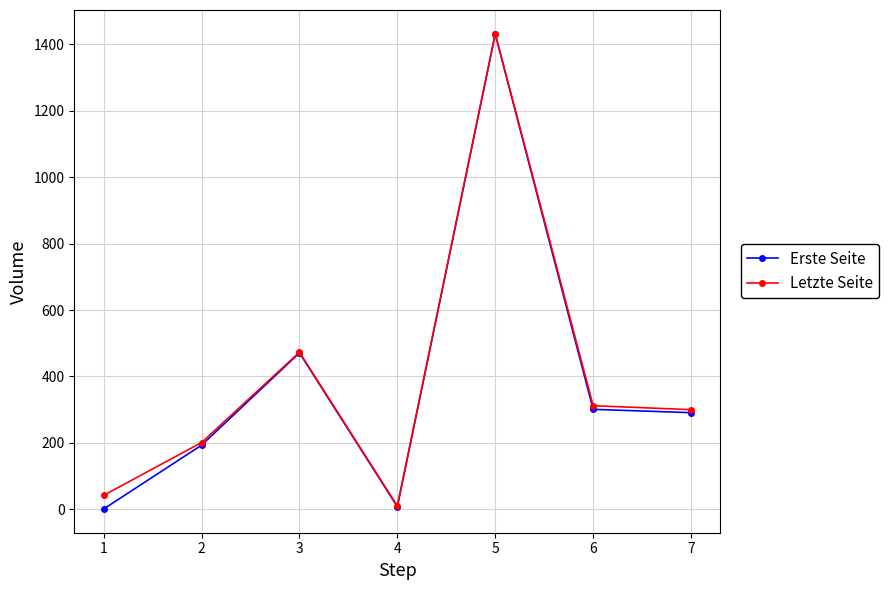

At which category does Erste Seite reach its first local peak?

3